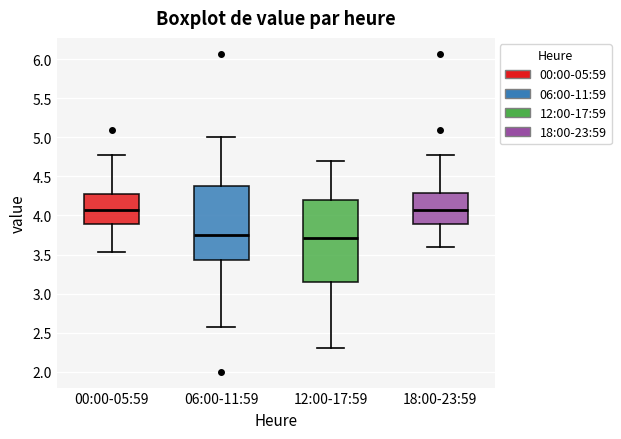

Where does the lower whisker of the box for 18:00-23:59 end on the y-axis? The values are not printed on the chart, so give them approximately, as read against the axis.

3.60